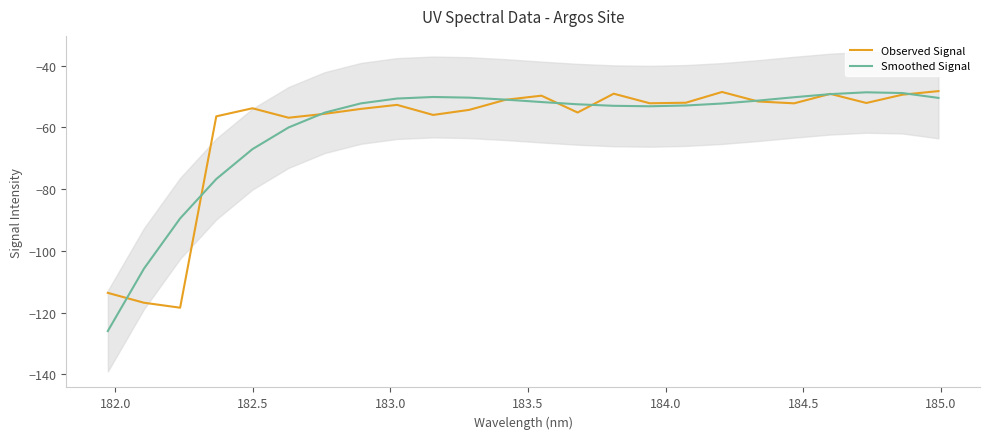

What is the highest value of the Observed Signal series?

-48.2